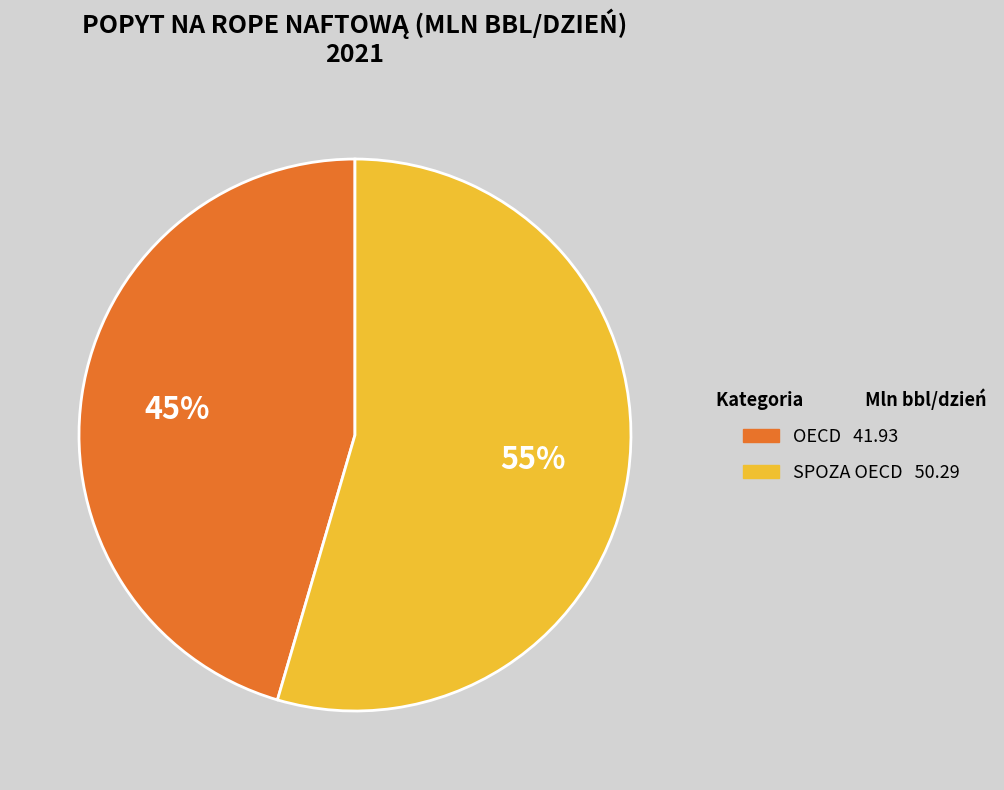

To the nearest percent, what percentage of the pie is OECD?

45%